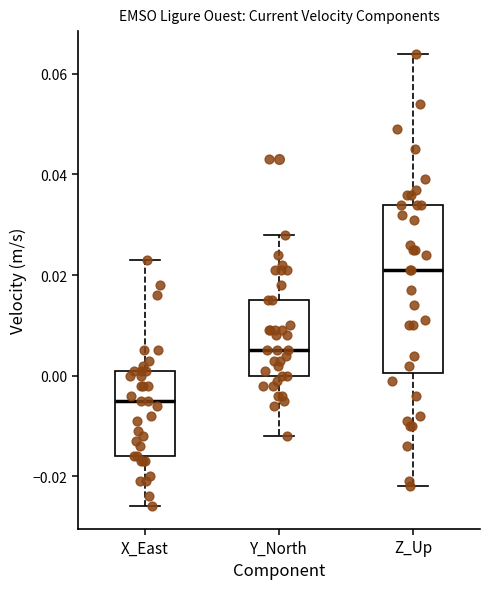

Which box's median line is the lowest?

X_East